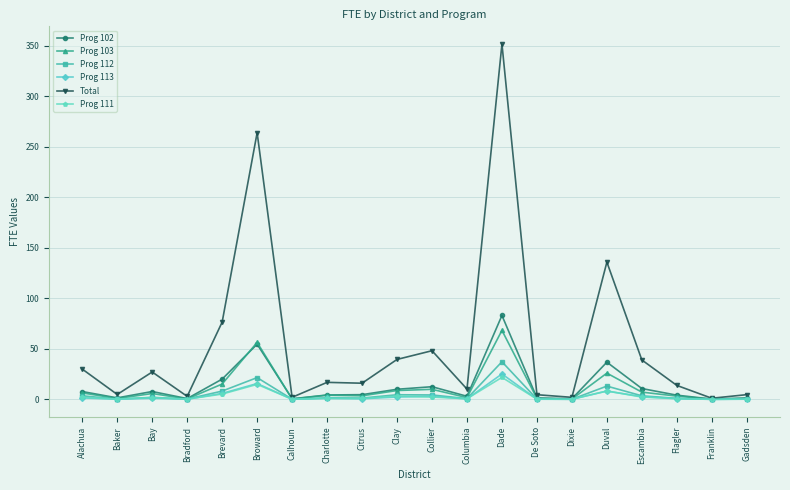

What is the maximum value shown in the chart?

351.8